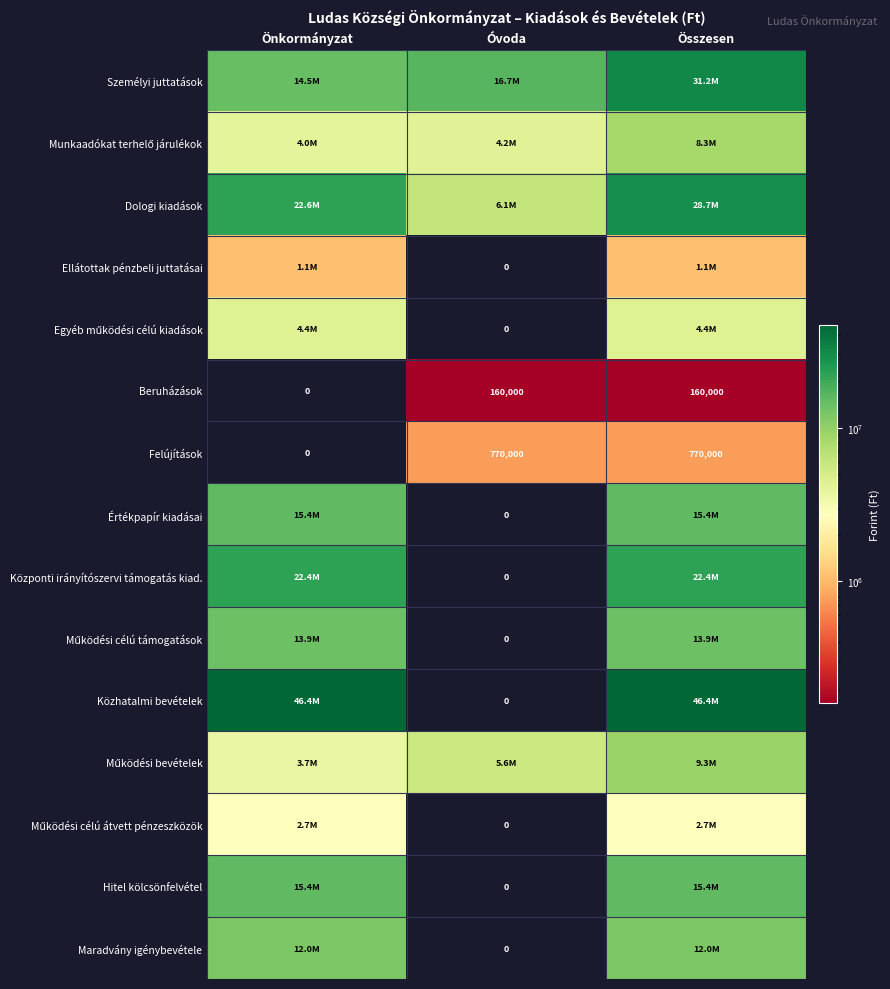

Which category has the lowest value in the Felújítások series?

Önkormányzat